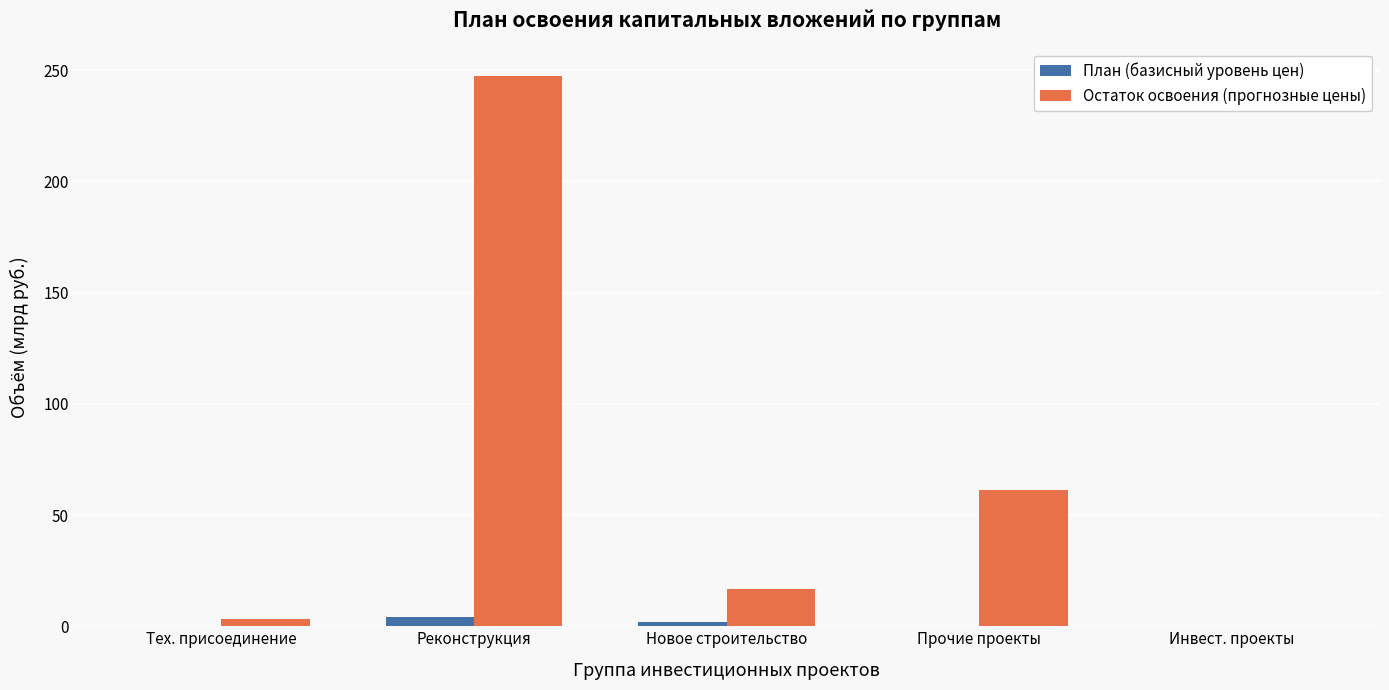

How many groups of bars are there?

5